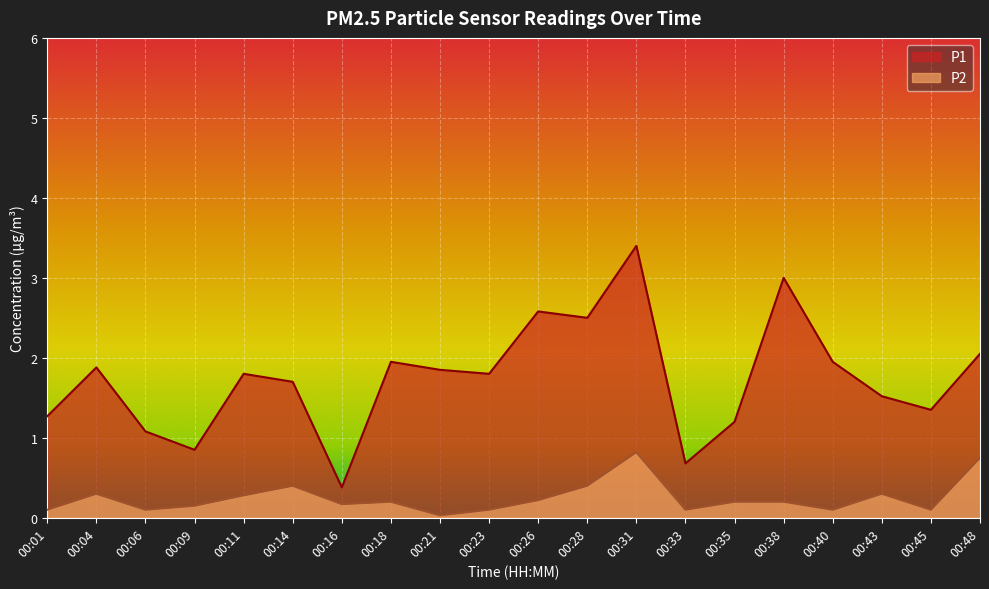

Which series changed the most between 00:21 and 00:40?

P1